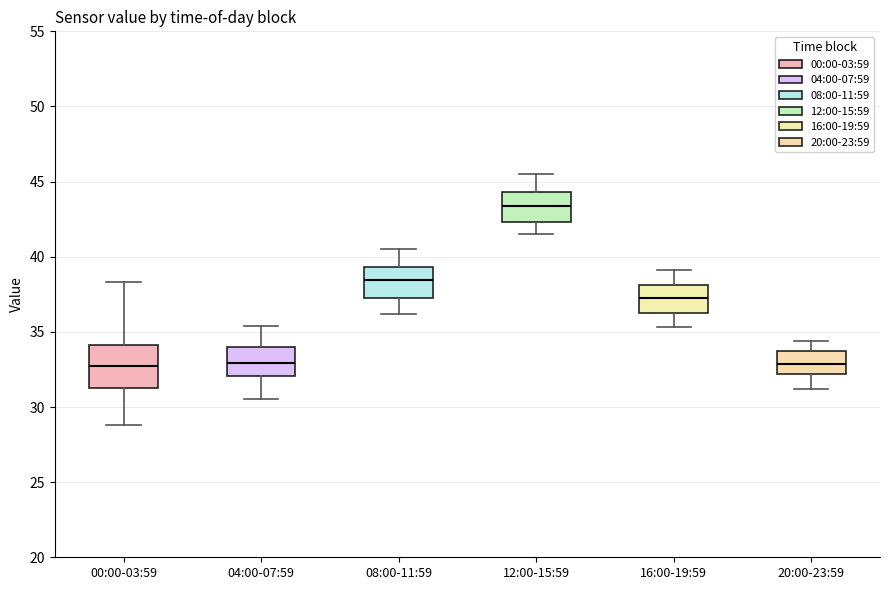

Which box is the tallest, from its lower edge to its upper edge?

00:00-03:59